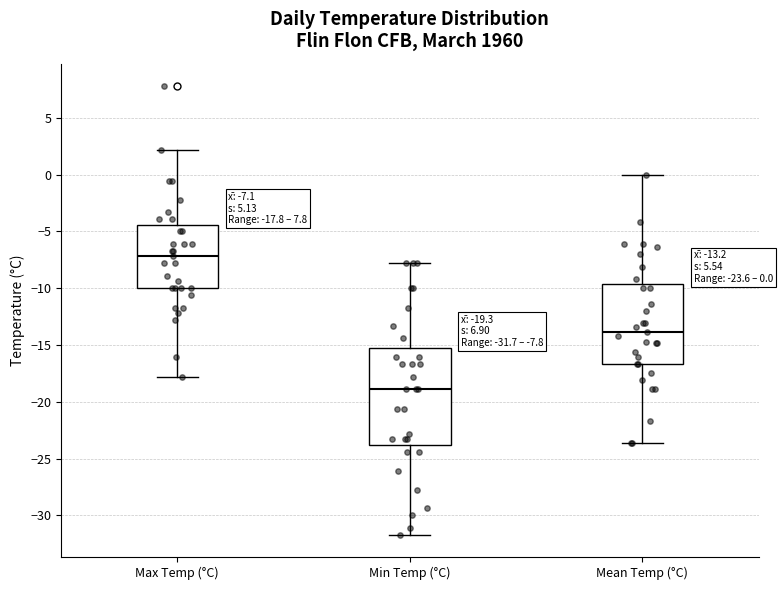

Which box's median line is the highest?

Max Temp (°C)